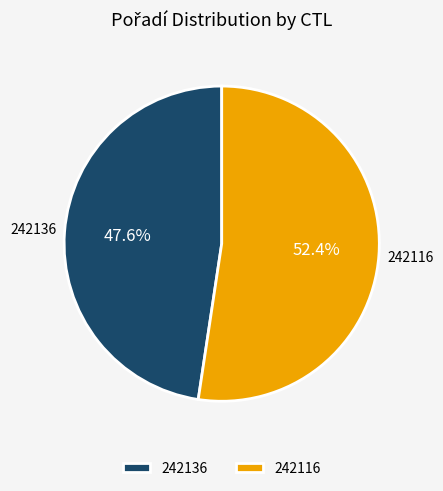

To the nearest percent, what is the difference between the largest and smallest slice percentages?

5%